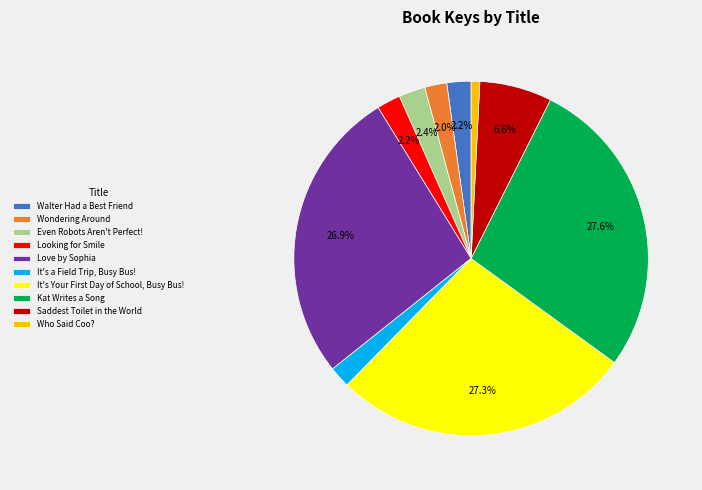

What is the total percentage of Walter Had a Best Friend and Even Robots Aren't Perfect!?

4.6%